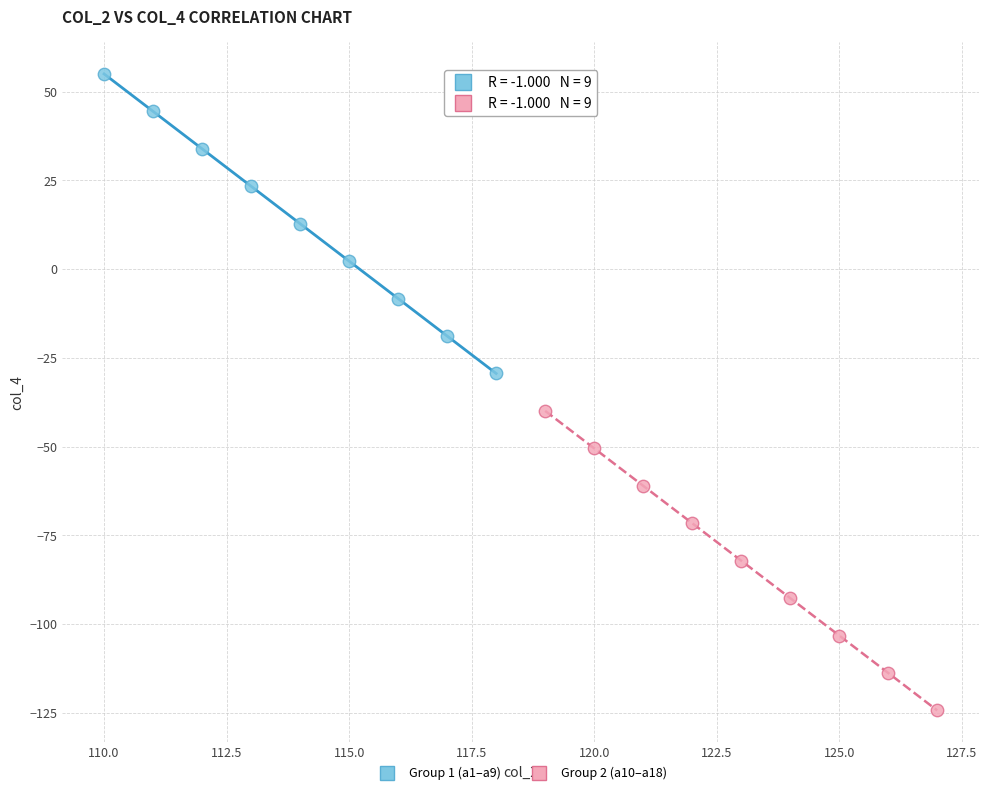

Which series reaches the maximum Y coordinate?

Group 1 (a1–a9)